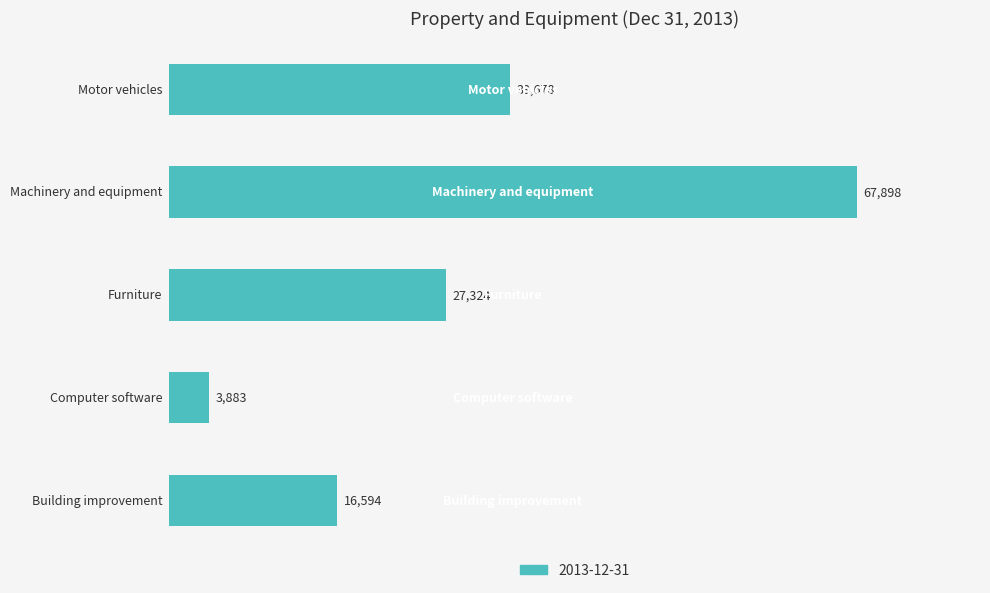

What is the maximum value shown in the chart?

67898